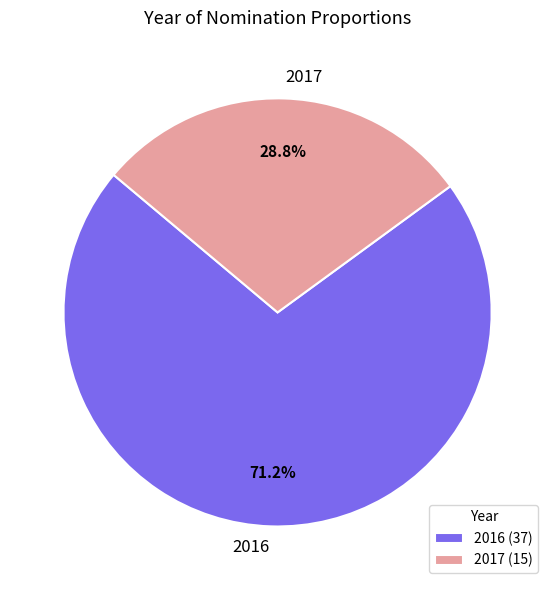

How many slices are in this pie chart?

2